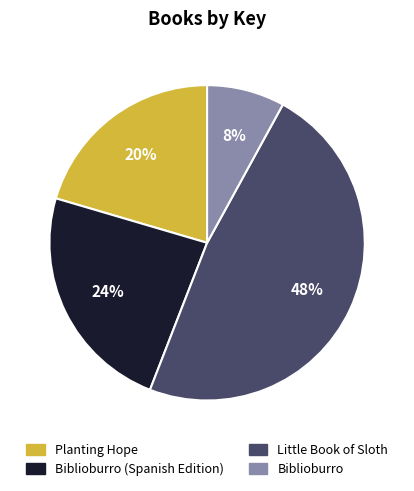

Is there any slice that represents more than half of the pie?

No